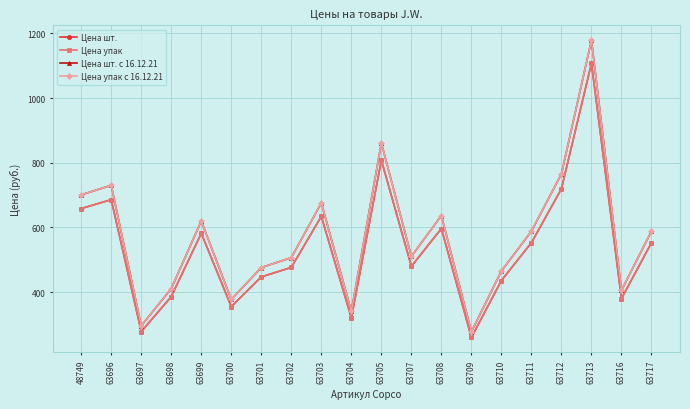

In Цена упак с 16.12.21, how many points are lower than both neighbors (excluding endpoints)?

6